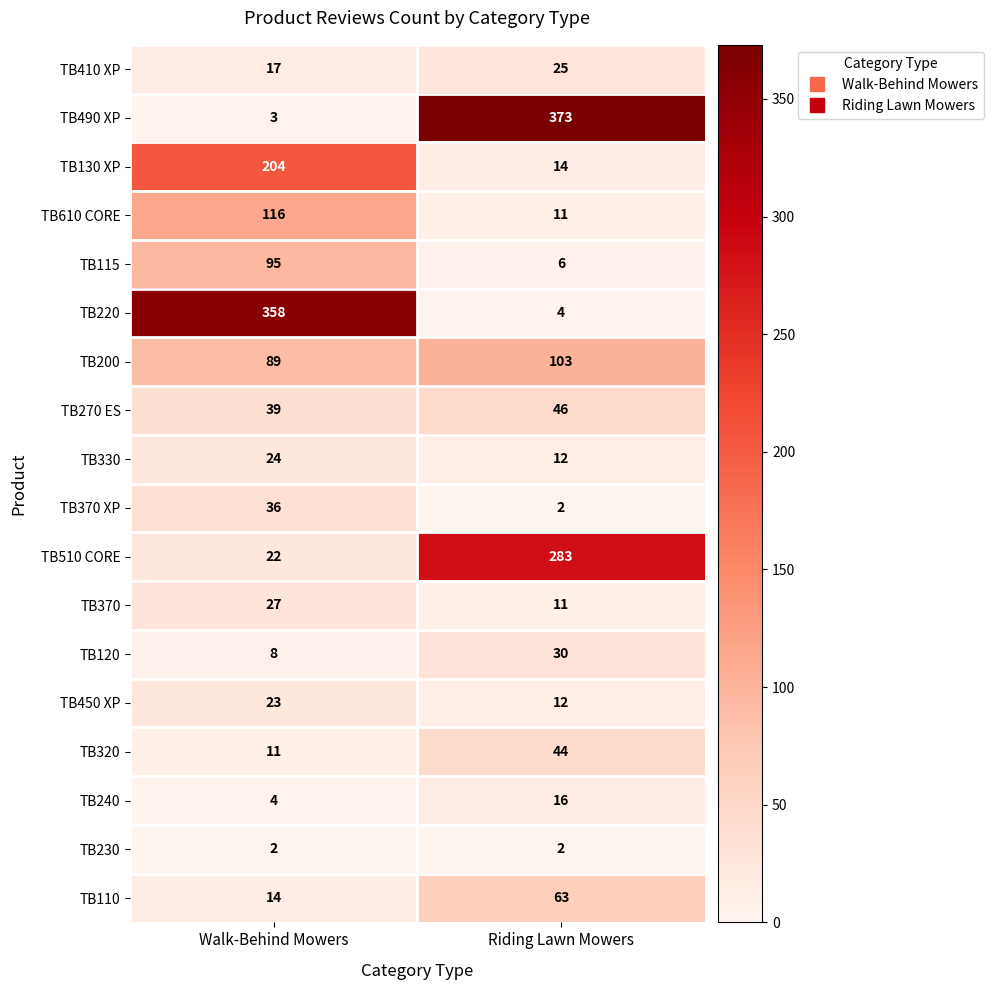

Count the number of categories in the chart.

2